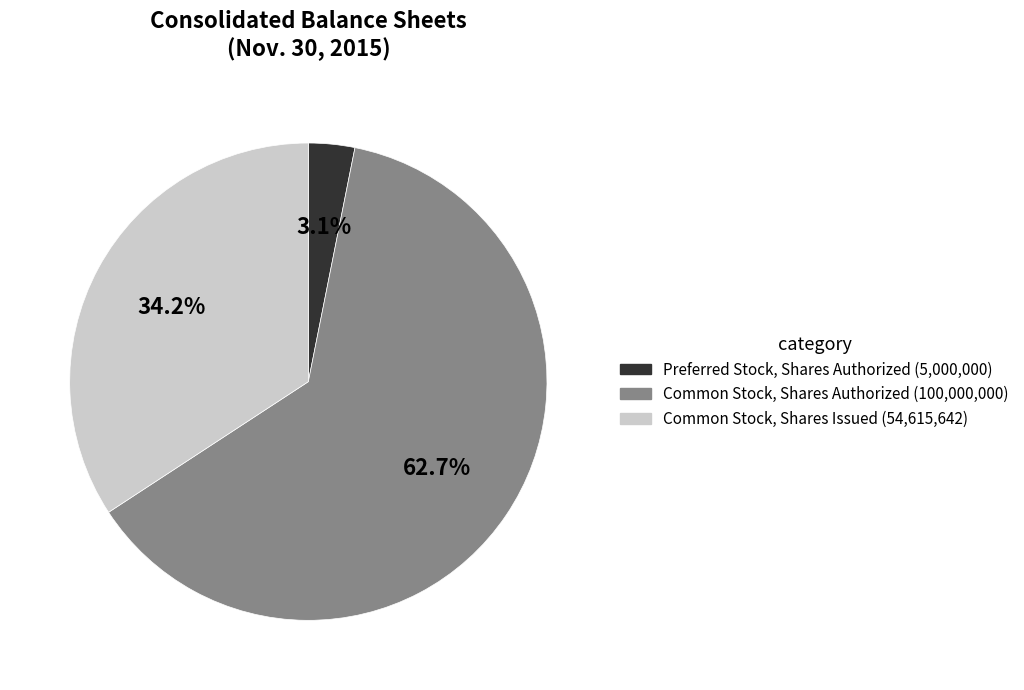

Do Common Stock, Shares Issued (54,615,642) and Common Stock, Shares Authorized (100,000,000) together represent more than half of the pie?

Yes